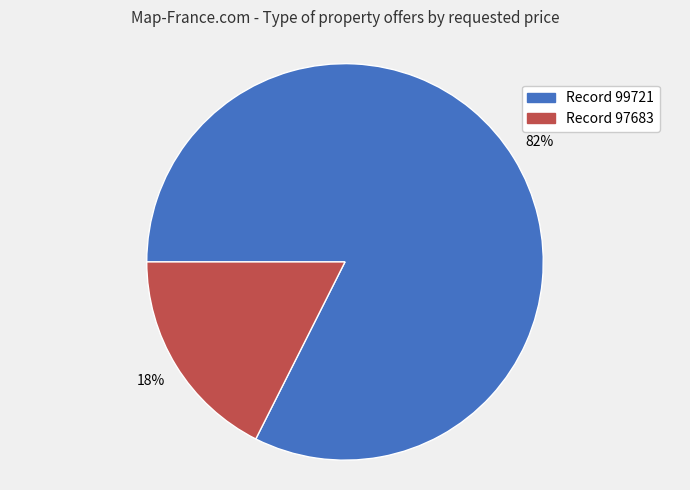

Count the number of slices in the pie.

2